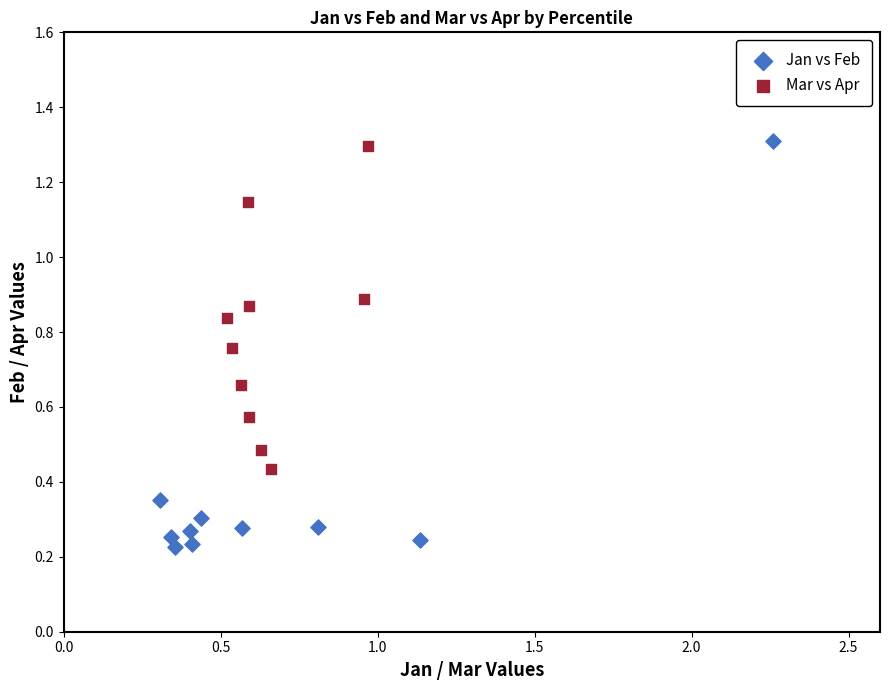

Which series contains the lowest Y value?

Jan vs Feb